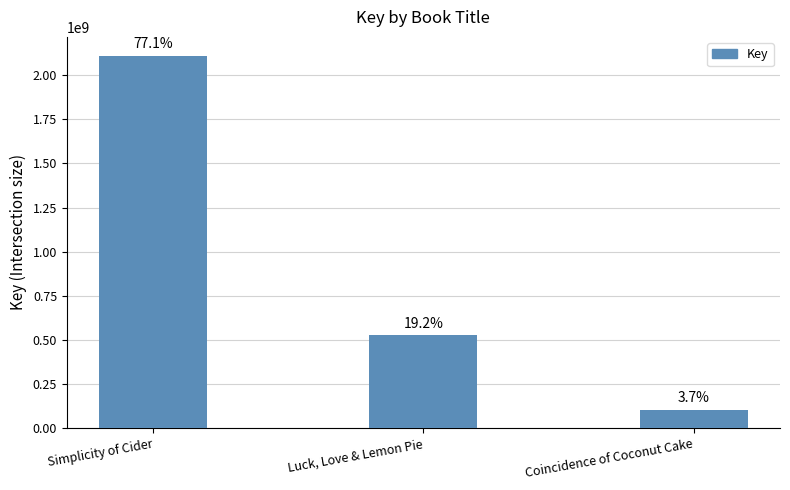

True or false: the data shows 720003361 at Simplicity of Cider.

False